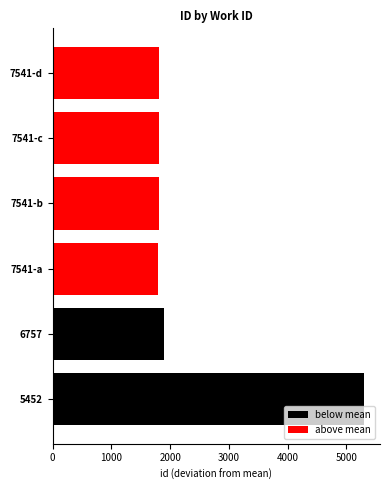

Is the value of above mean at 7541-d greater than the value of below mean at 7541-b?

Yes